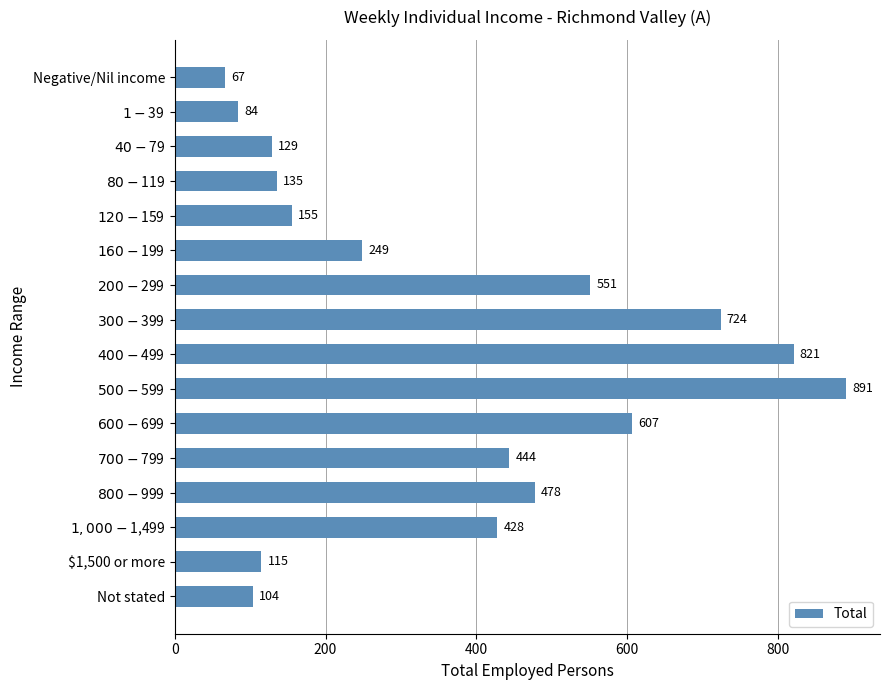

What is the difference between the maximum and minimum values?

824